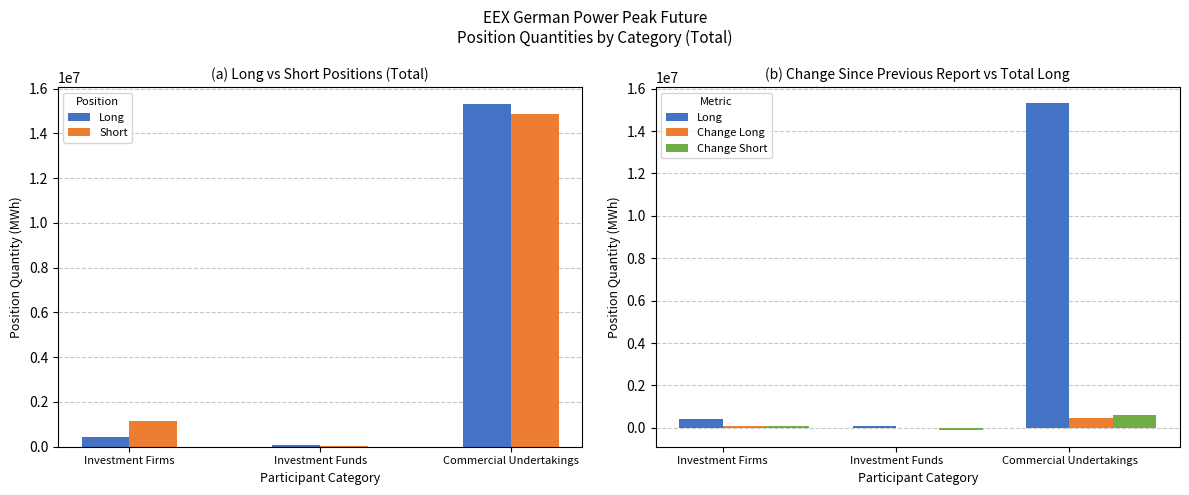

What is the label of the 2nd bar from the right?

Investment Funds